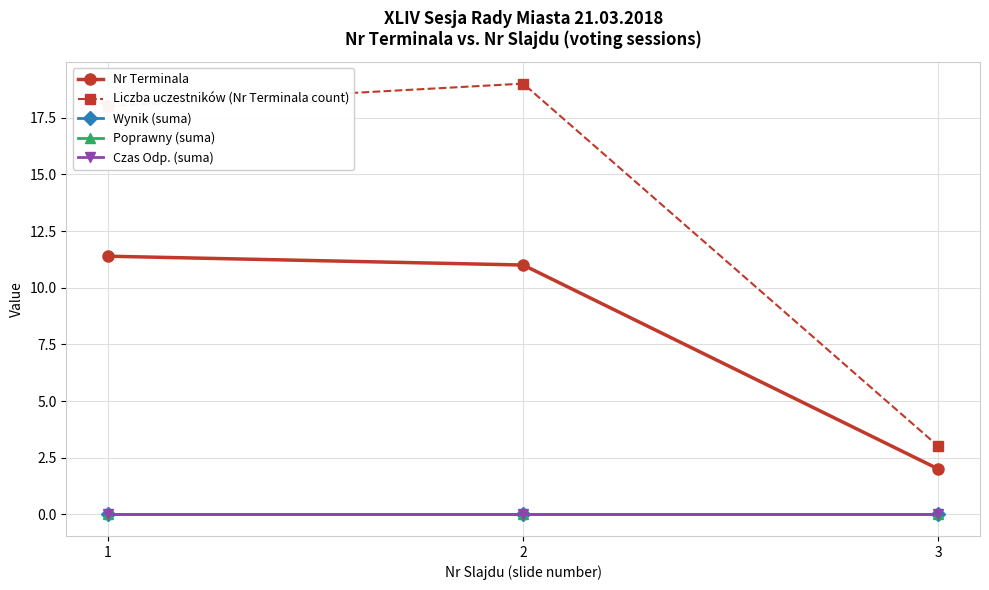

Which category has the highest value in the Poprawny (suma) series?

1